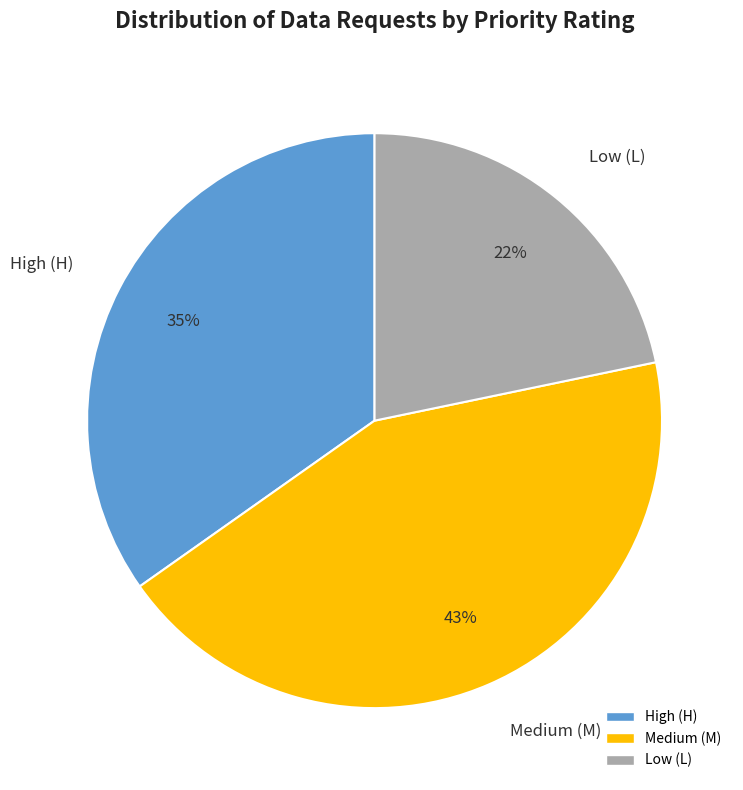

Which category has the smallest portion of the pie?

Low (L)